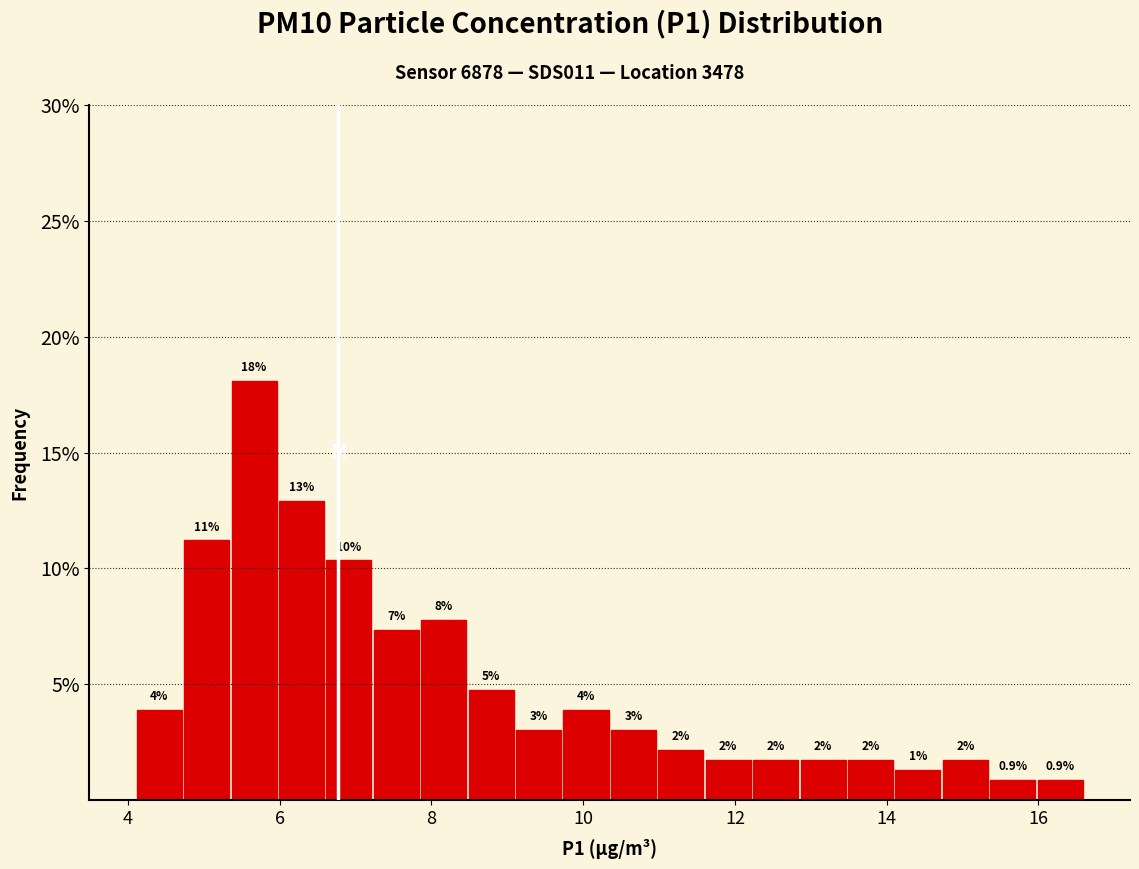

Around what value on the x-axis is the tallest bar? Give the approximate position of its centre, as read against the axis.

5.6